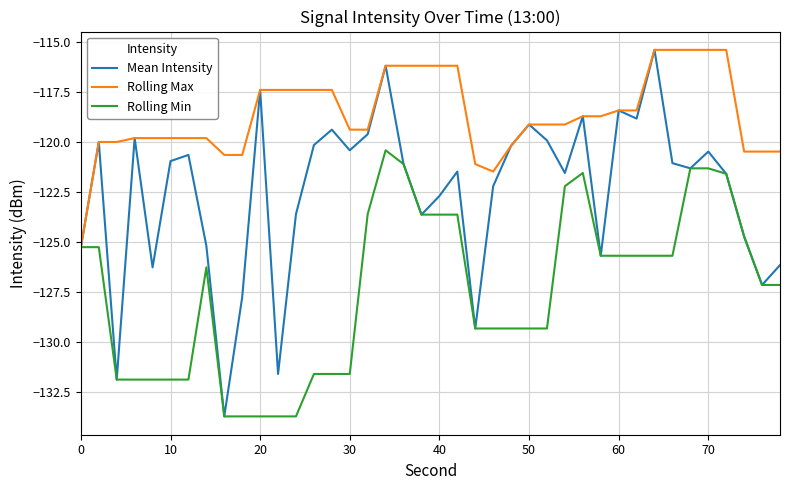

What is the highest value of the Mean Intensity series?

-115.4